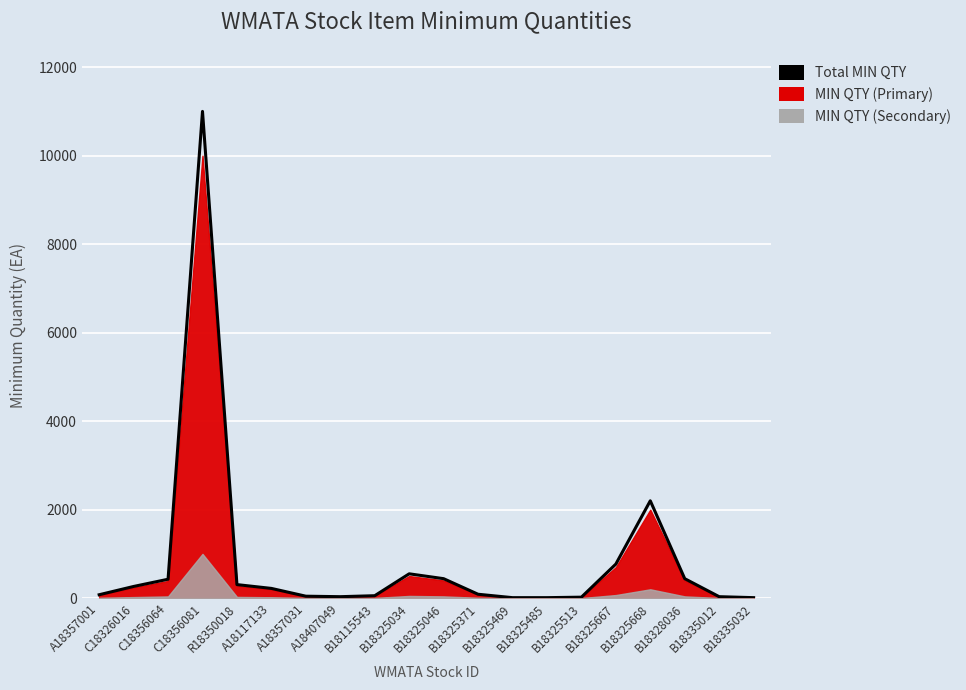

What is the value of the 7th point from the left?

44